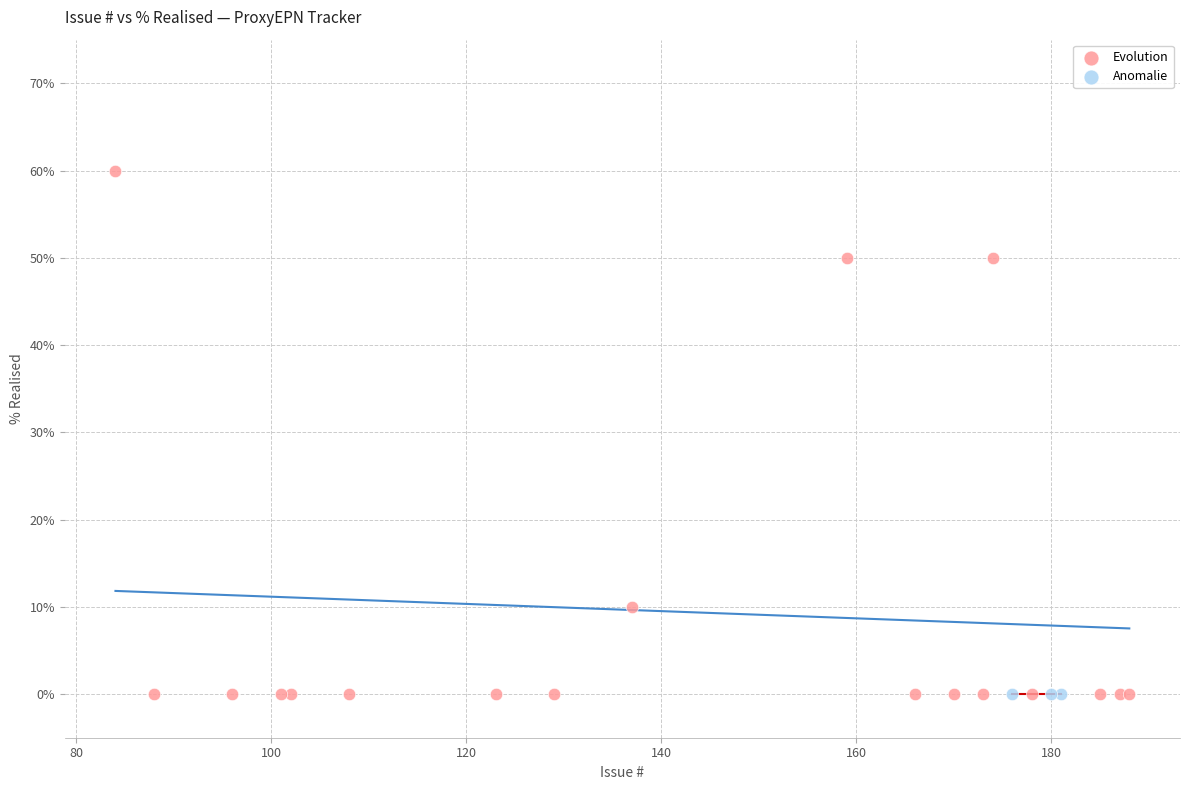

Which series reaches the maximum Y coordinate?

Evolution